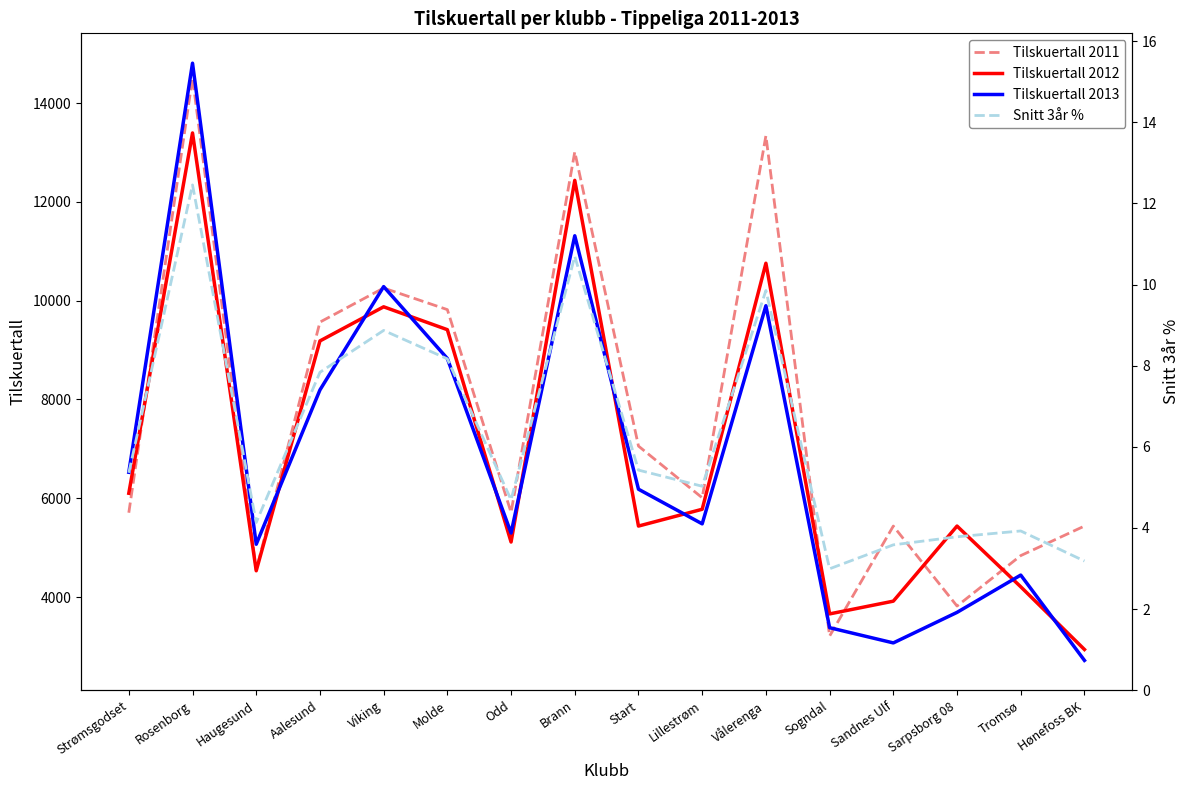

What is the sum of the Tilskuertall 2013 values at Sarpsborg 08 and Sogndal?

7070